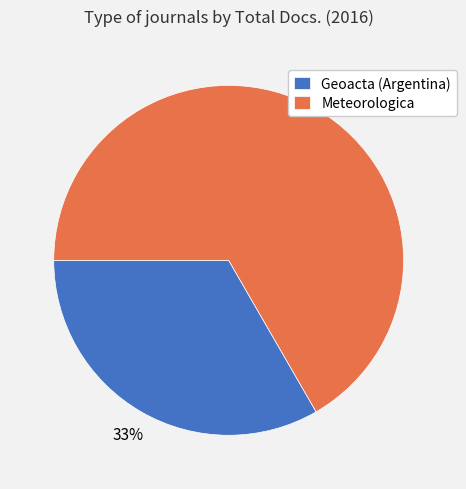

To the nearest percent, what percentage of the pie is Geoacta (Argentina)?

33%